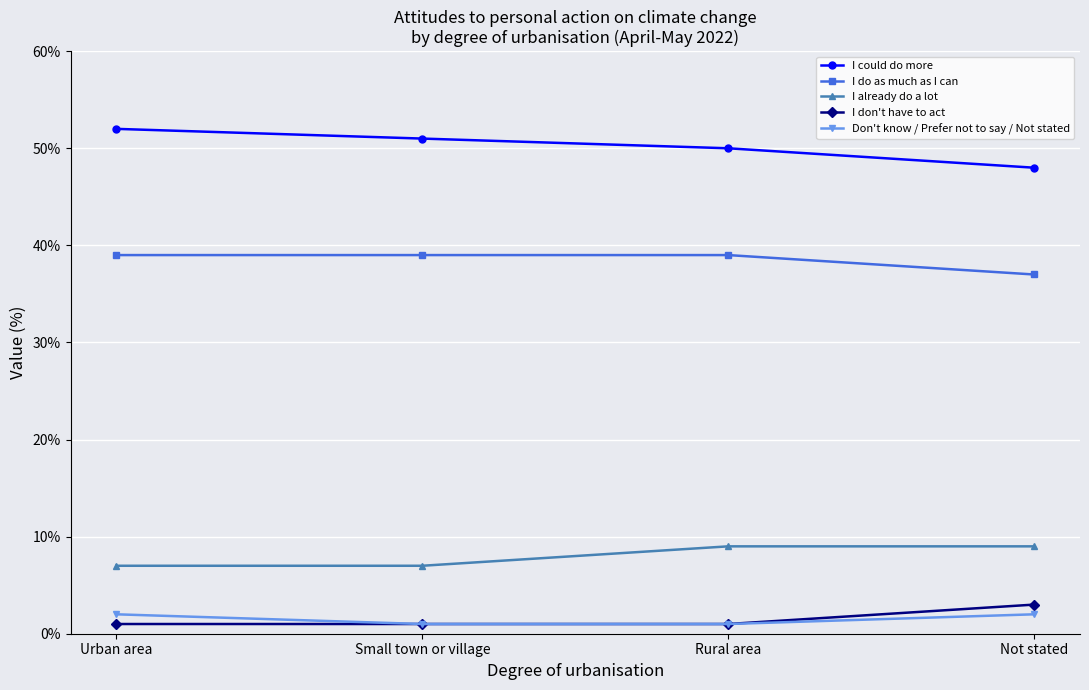

What is the highest value of the I already do a lot series?

9